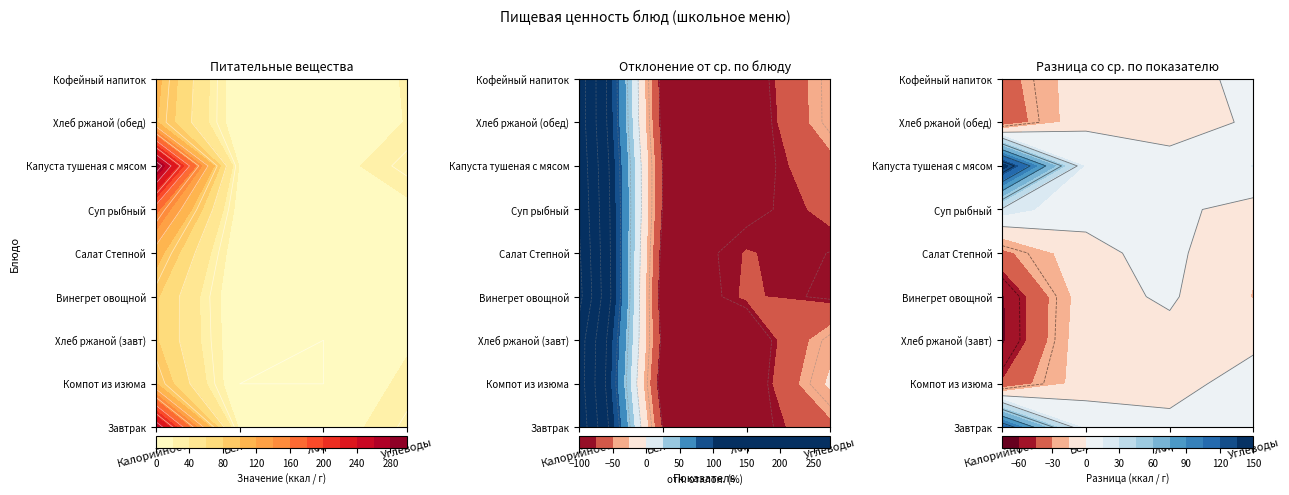

At Углеводы, list the series in order from smallest to largest.

Винегрет овощной, Салат Степной, Суп рыбный, Хлеб ржаной (завт), Хлеб ржаной (обед), Кофейный напиток, Компот из изюма, Завтрак, Капуста тушеная с мясом